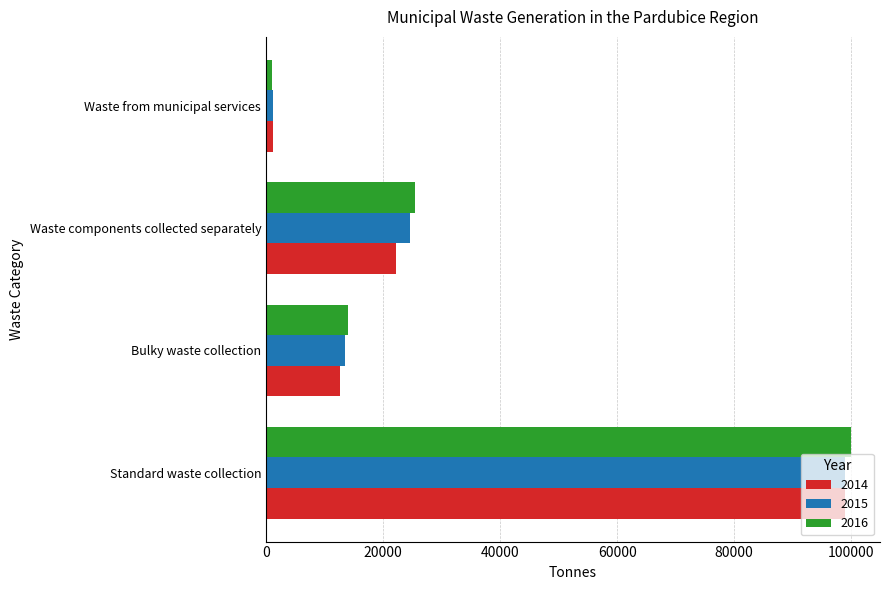

At which category is the sum across all series the highest?

Standard waste collection